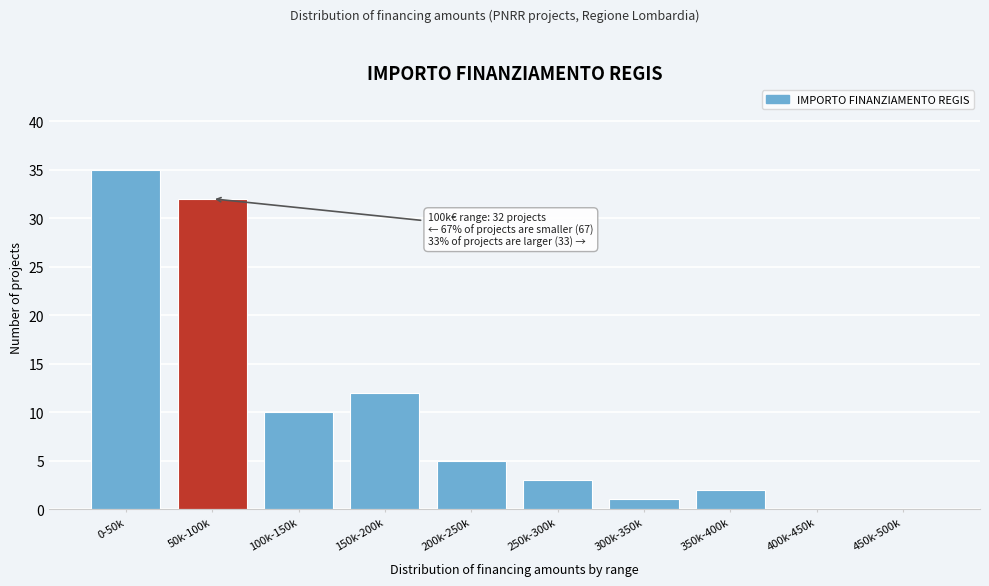

Reading left to right, extract all data points from this chart.

0-50k=35	50k-100k=32	100k-150k=10	150k-200k=12	200k-250k=5	250k-300k=3	300k-350k=1	350k-400k=2	400k-450k=0	450k-500k=0